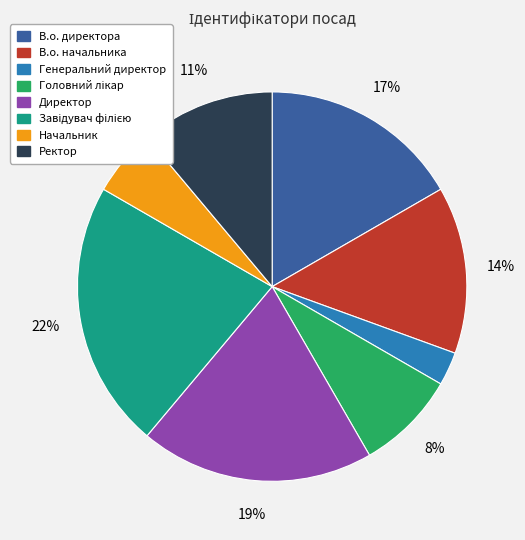

Which has a higher value, Ректор or Директор?

Директор